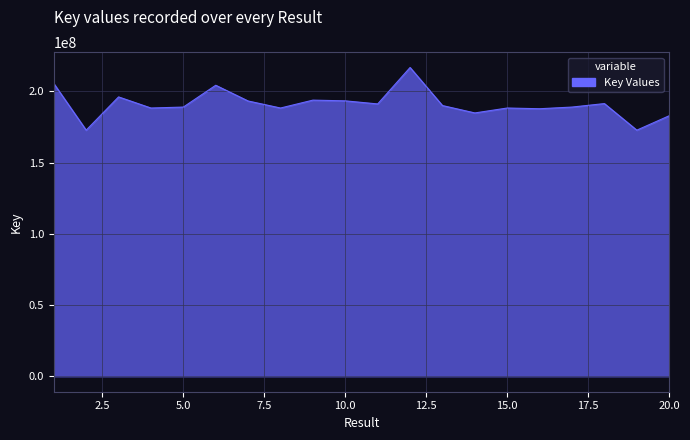

What is the greatest value displayed?

216839508